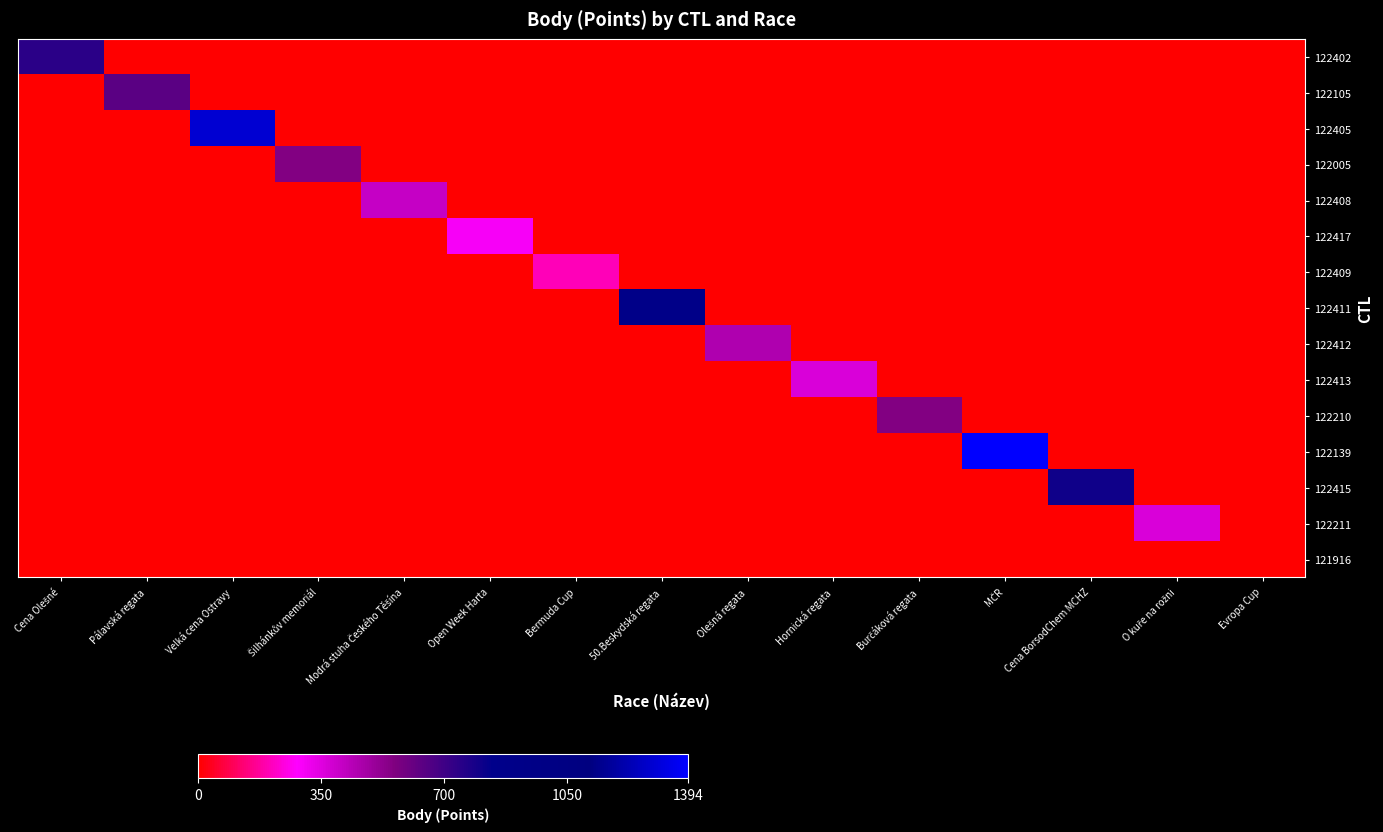

At how many categories does at least one series exceed 198?

14